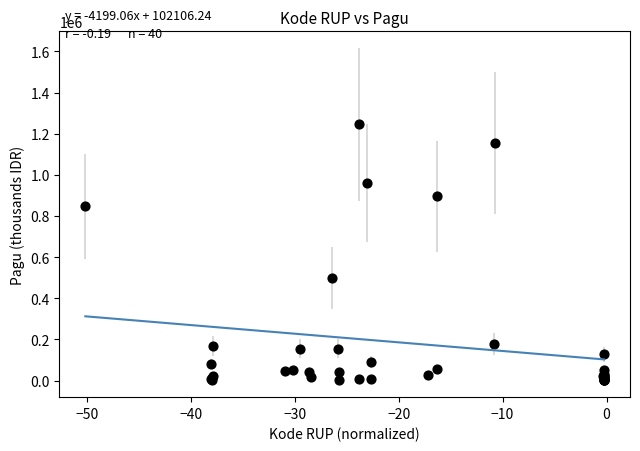

What Y value in the scatter plot is closest to 622840?

499932.0